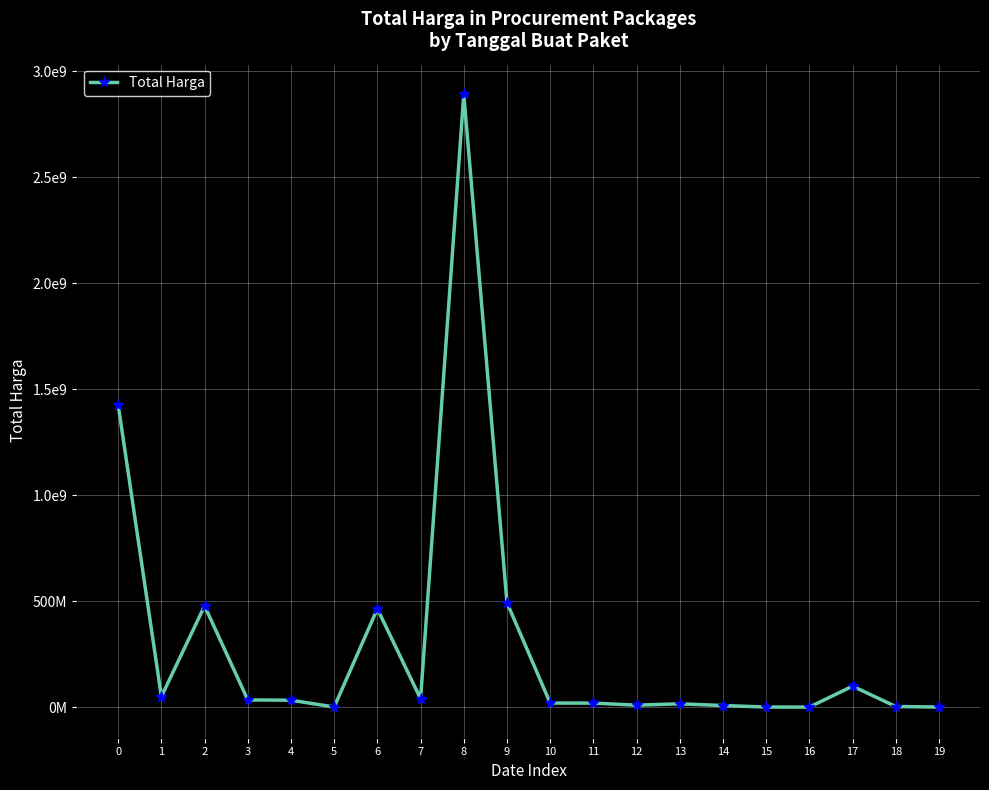

Is it true that the value at 9 is 297661689?

False